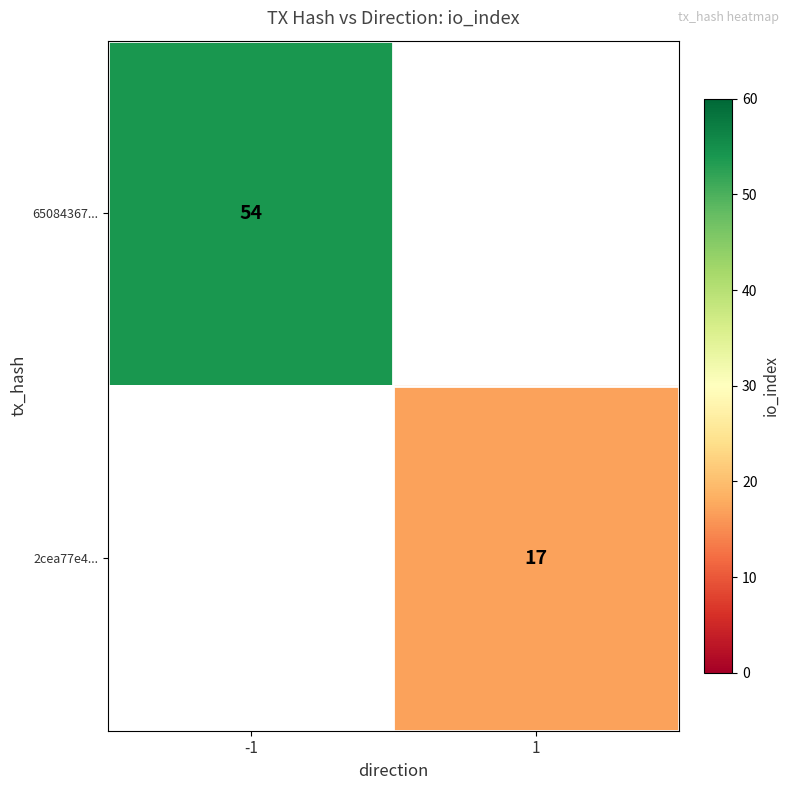

Between 1 and -1, which is larger?

-1